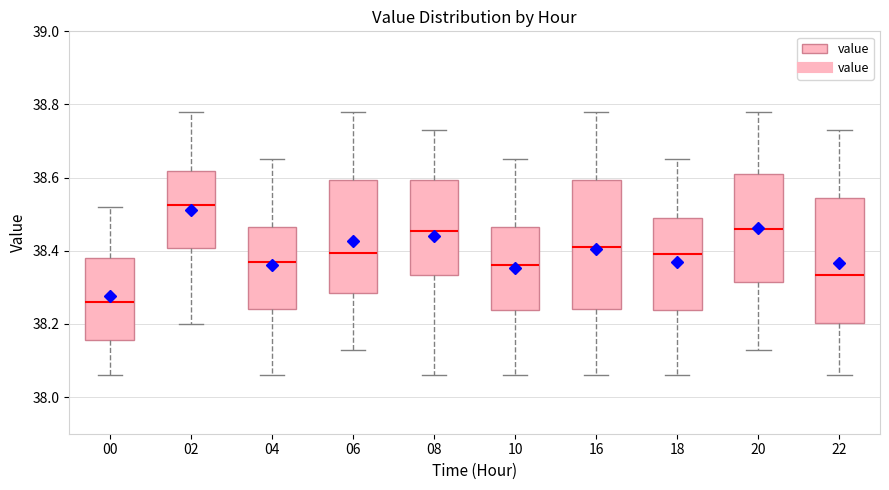

Reading left to right, transcribe this box plot: for each box, give where its median line is, the range the box spans, and where its two whiskers end, as read against the y-axis. The values are not printed on the chart, so give them approximately, as read against the axis.

00: median 38.26, box 38.16 to 38.38, whiskers 38.06 to 38.52
02: median 38.52, box 38.40 to 38.62, whiskers 38.20 to 38.78
04: median 38.38, box 38.24 to 38.46, whiskers 38.06 to 38.66
06: median 38.40, box 38.28 to 38.60, whiskers 38.14 to 38.78
08: median 38.46, box 38.34 to 38.60, whiskers 38.06 to 38.74
10: median 38.36, box 38.24 to 38.46, whiskers 38.06 to 38.66
16: median 38.42, box 38.24 to 38.60, whiskers 38.06 to 38.78
18: median 38.40, box 38.24 to 38.50, whiskers 38.06 to 38.66
20: median 38.46, box 38.32 to 38.62, whiskers 38.14 to 38.78
22: median 38.34, box 38.20 to 38.54, whiskers 38.06 to 38.74